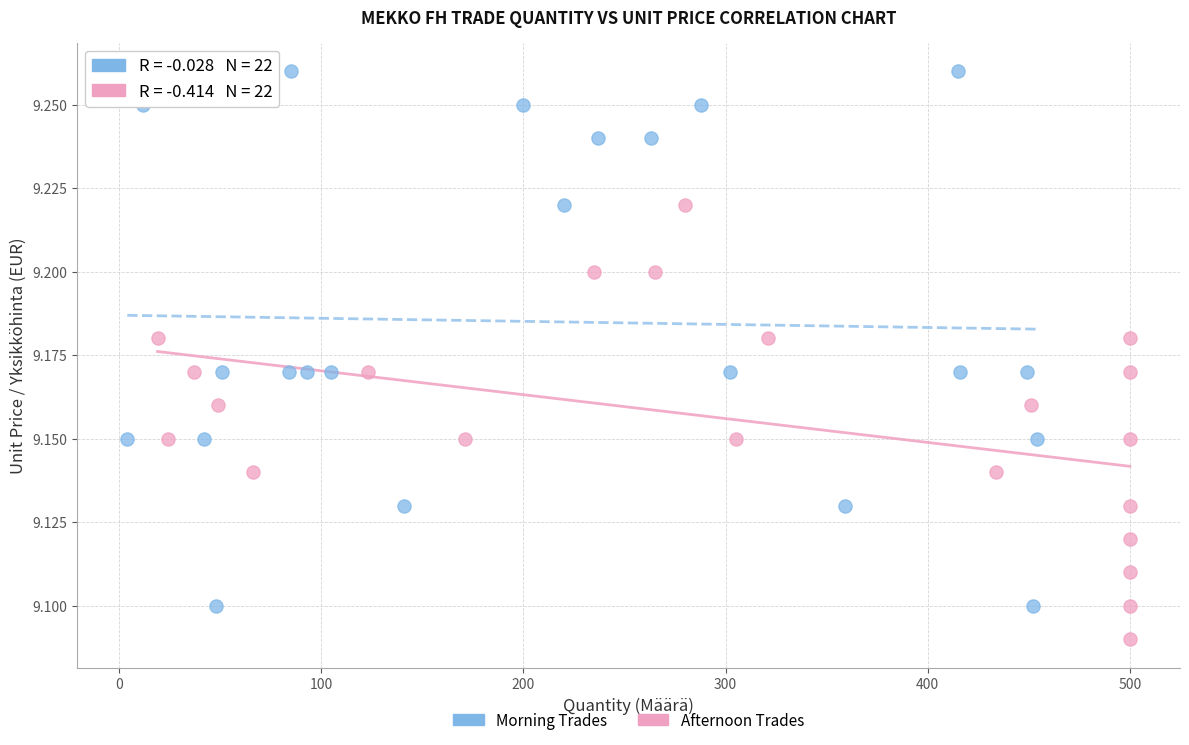

Which series has the widest spread of Y values?

Morning Trades